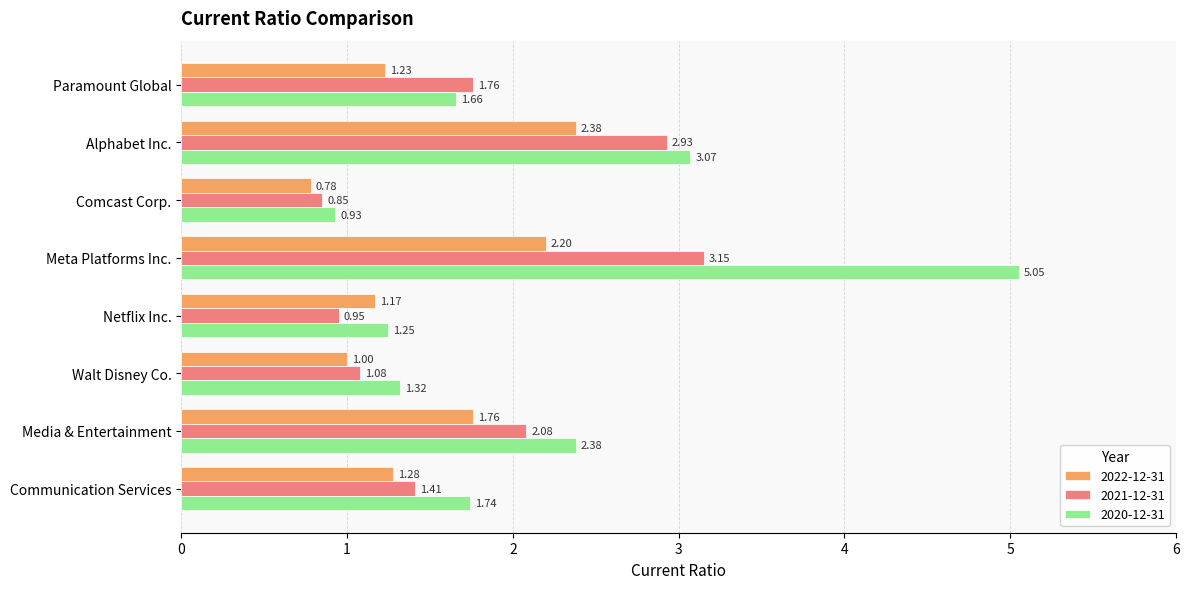

Which series has the largest total across all categories?

2020-12-31